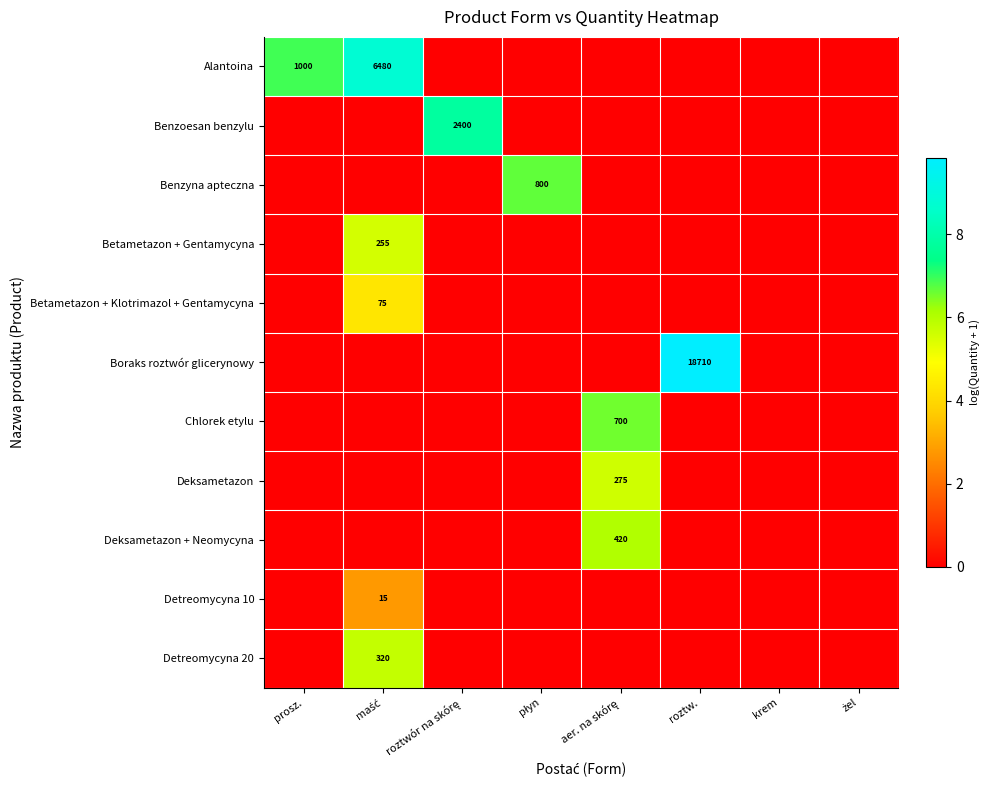

Count the Deksametazon + Neomycyna values in the range 0 to 1.

7